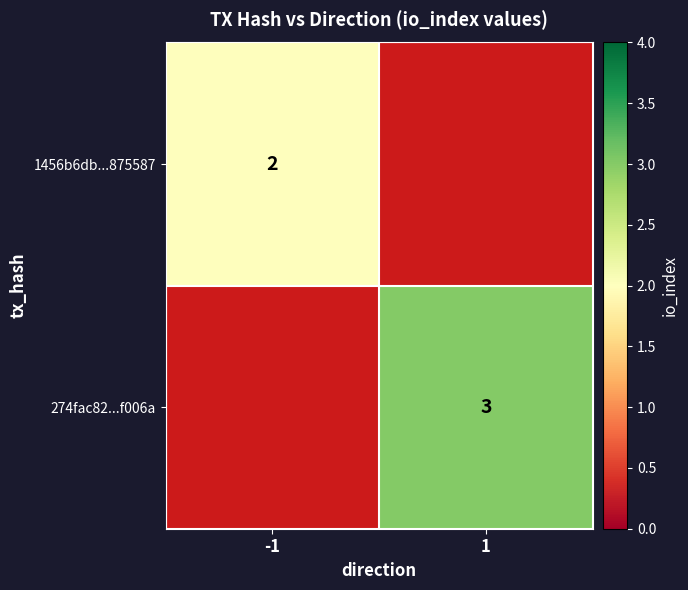

At which label is 274fac82...f006a closest to 1?

-1